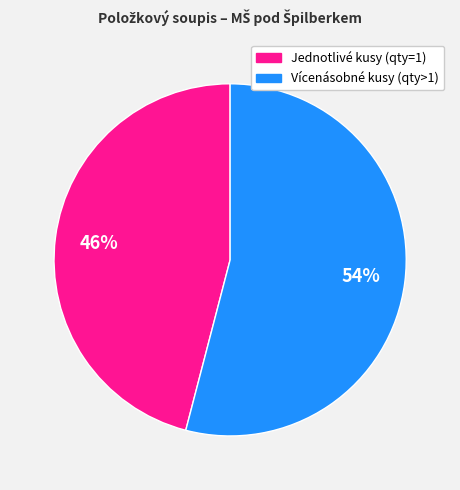

To the nearest percent, what is the difference between the largest and smallest slice percentages?

8%